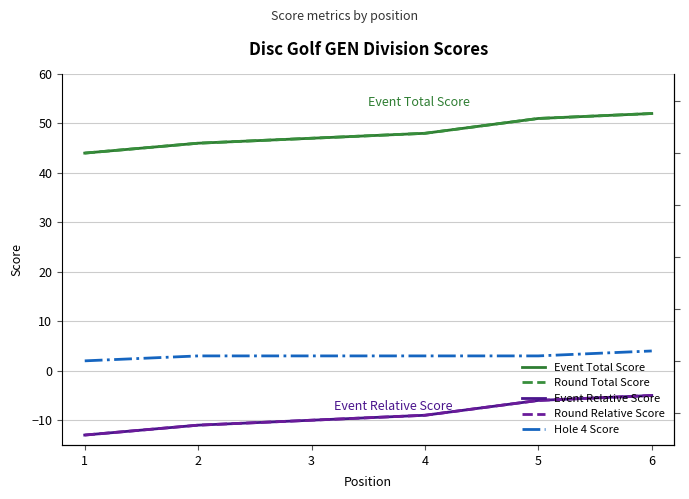

What is the sum of the Hole 4 Score values at 6 and 5?

7